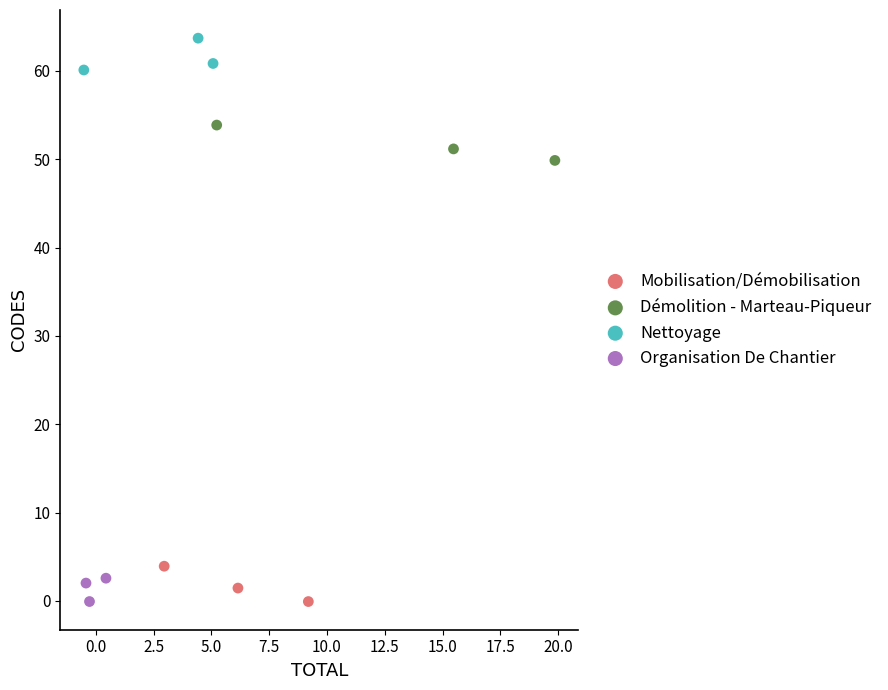

Which series reaches the maximum Y coordinate?

Nettoyage